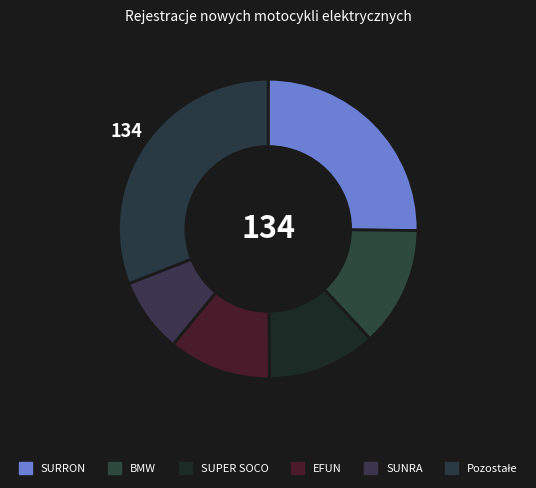

How many slices are in this pie chart?

6